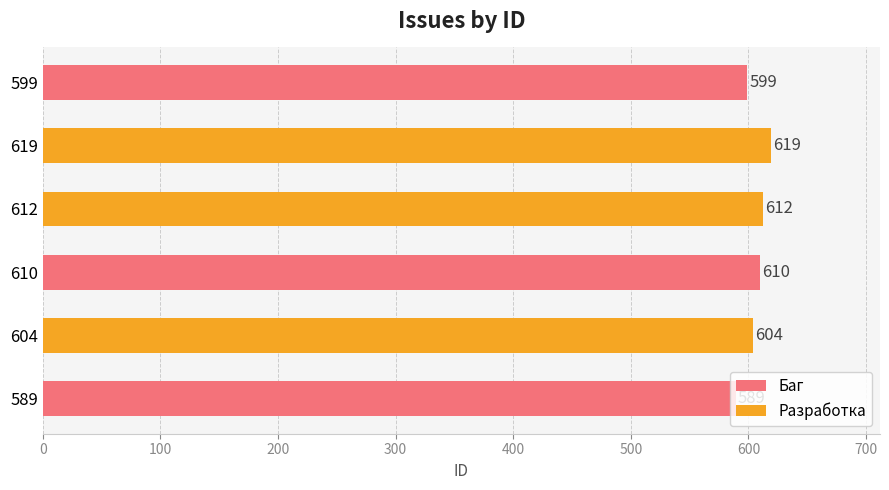

At how many categories does at least one series exceed 592?

3